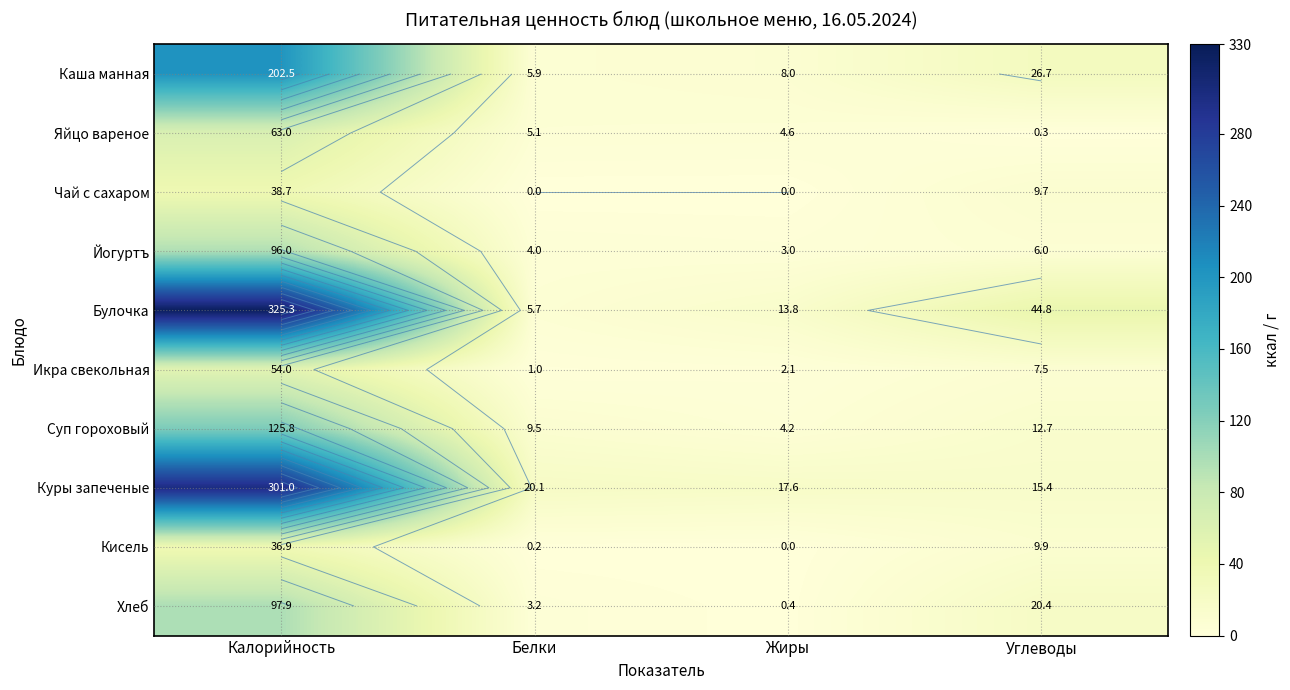

What is the difference between the maximum and minimum values in the Хлеб series?

97.5